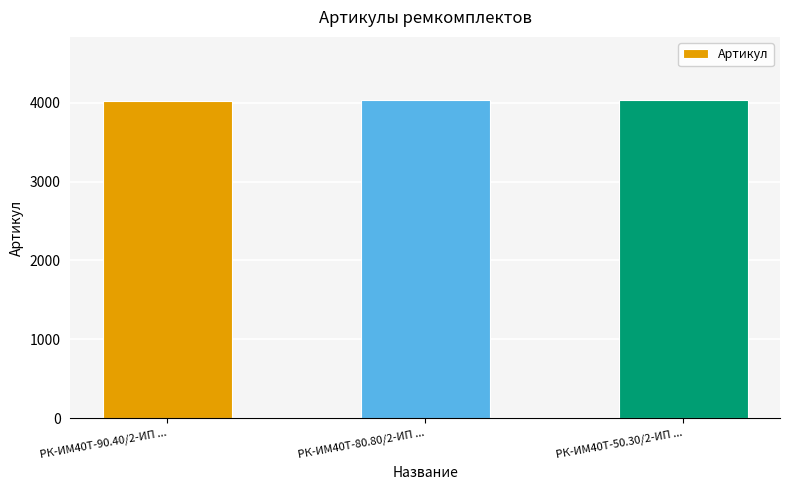

Approximately how many times larger is the value at РК-ИМ40T-90.40/2-ИП ... compared to РК-ИМ40T-50.30/2-ИП ...?

1.0